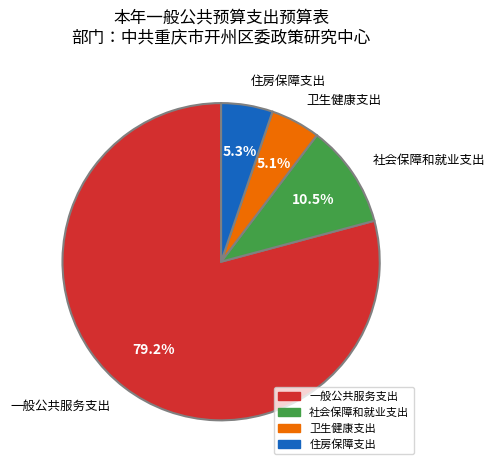

Do 一般公共服务支出 and 住房保障支出 together represent more than half of the pie?

Yes